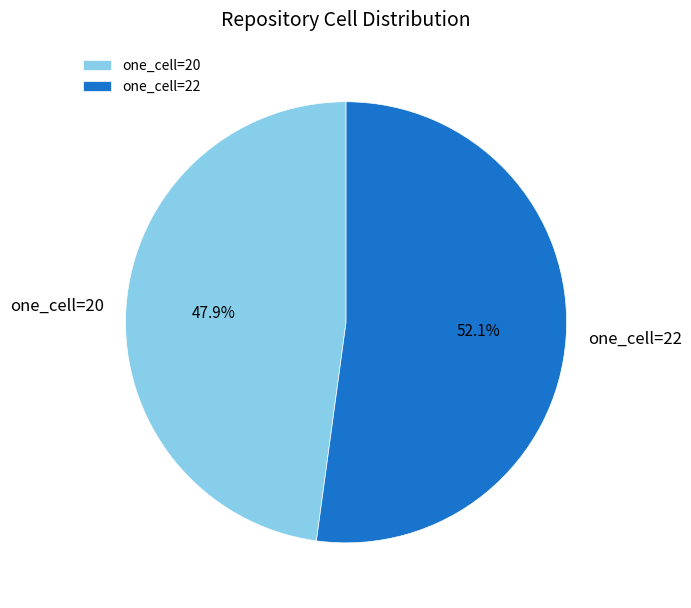

What percentage is the one_cell=20 slice, to the nearest percent?

48%